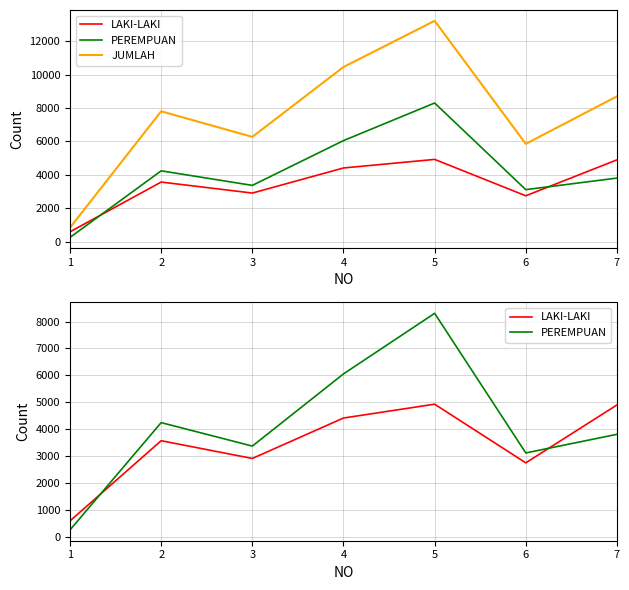

Which series has the largest range (max minus min)?

JUMLAH